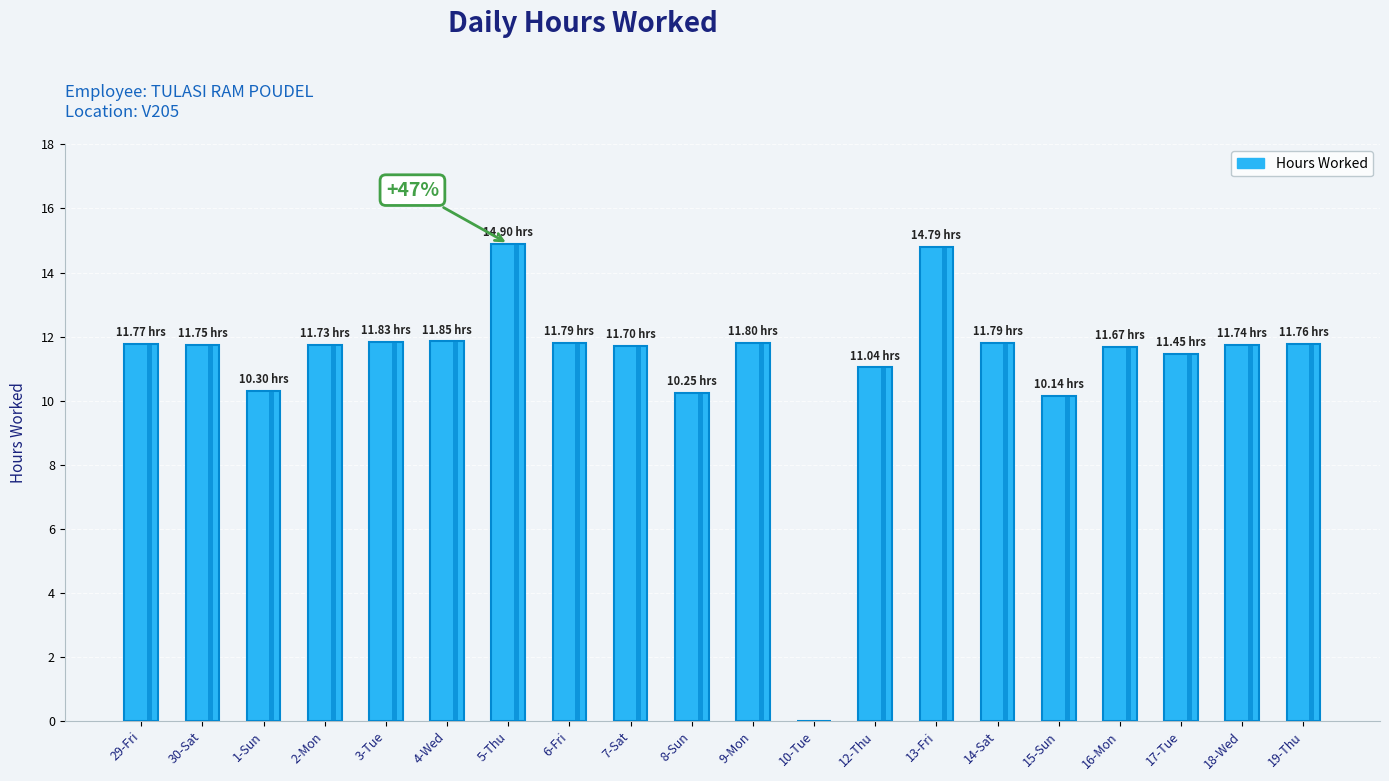

What is the label of the 10th bar from the right?

9-Mon